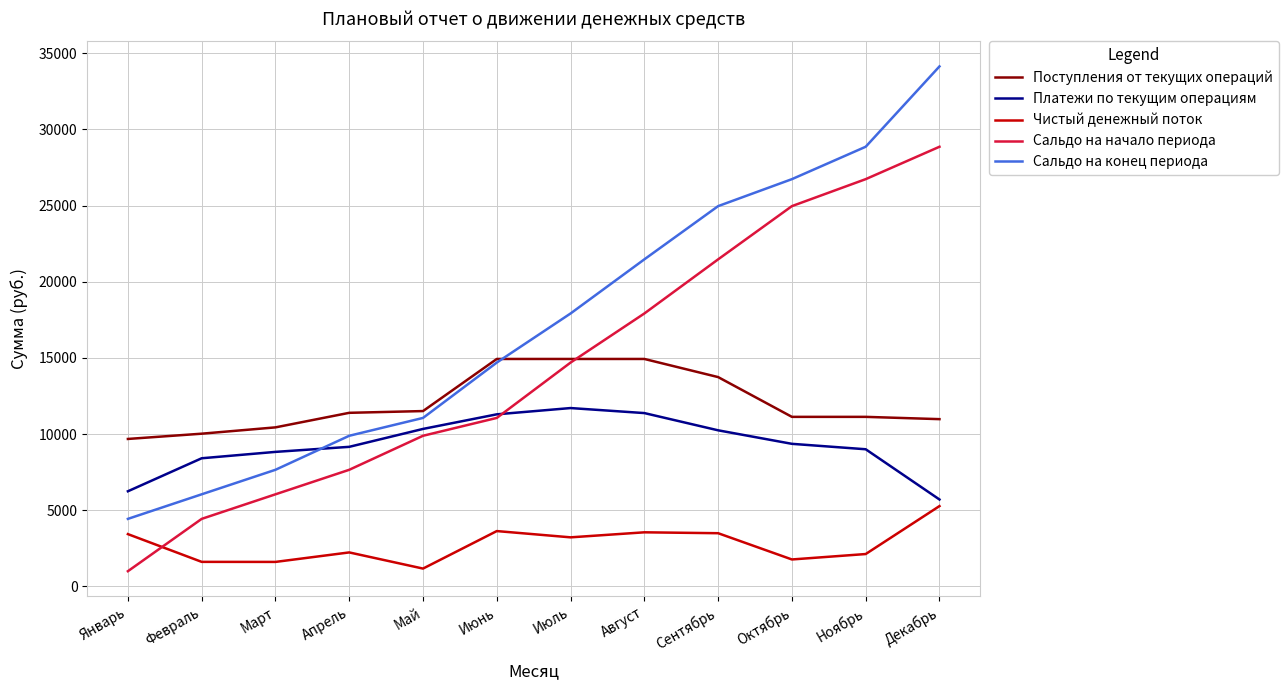

How many distinct data groups are displayed?

5